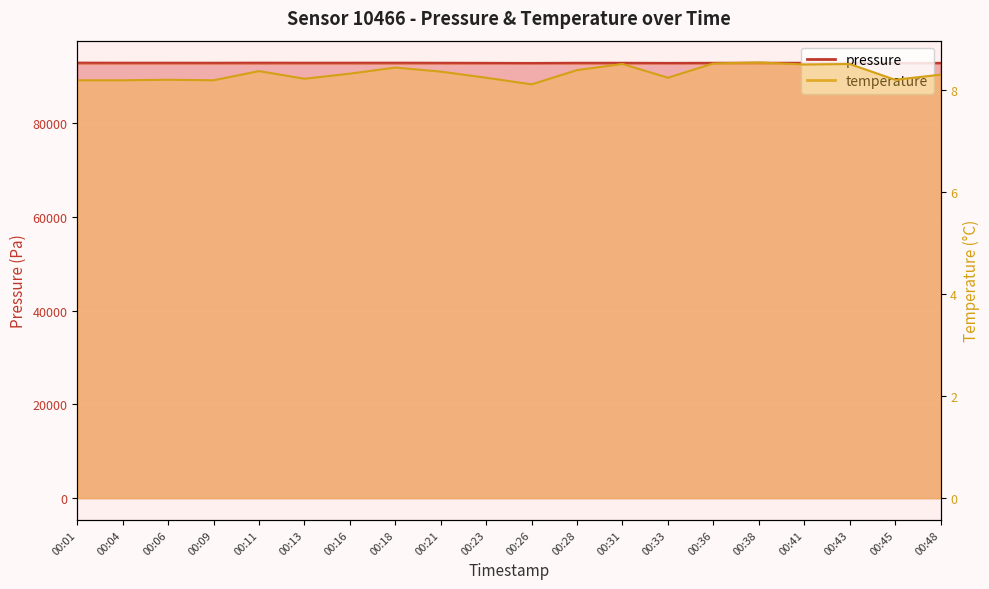

Where is the first local maximum for pressure?

00:11